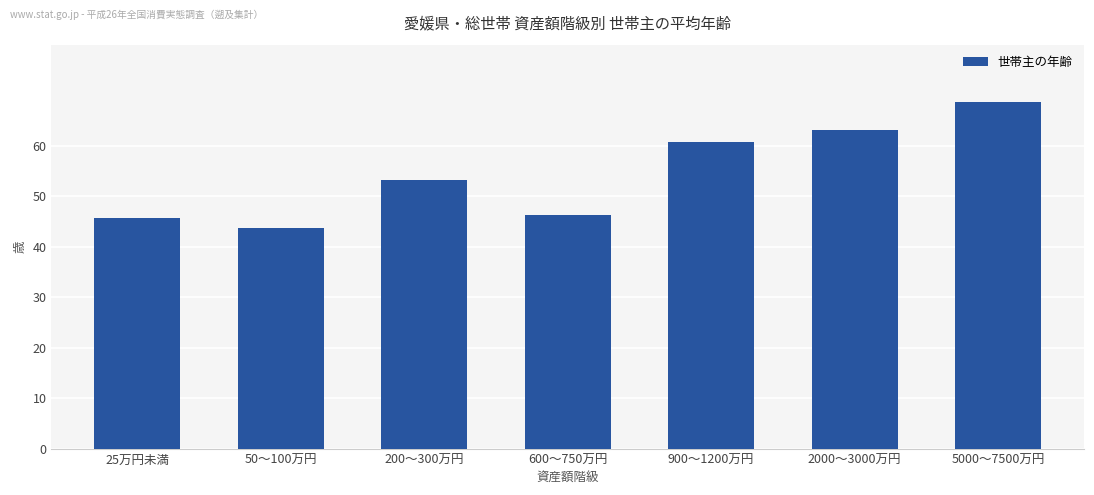

At which category does the chart reach its minimum across all series?

50～100万円